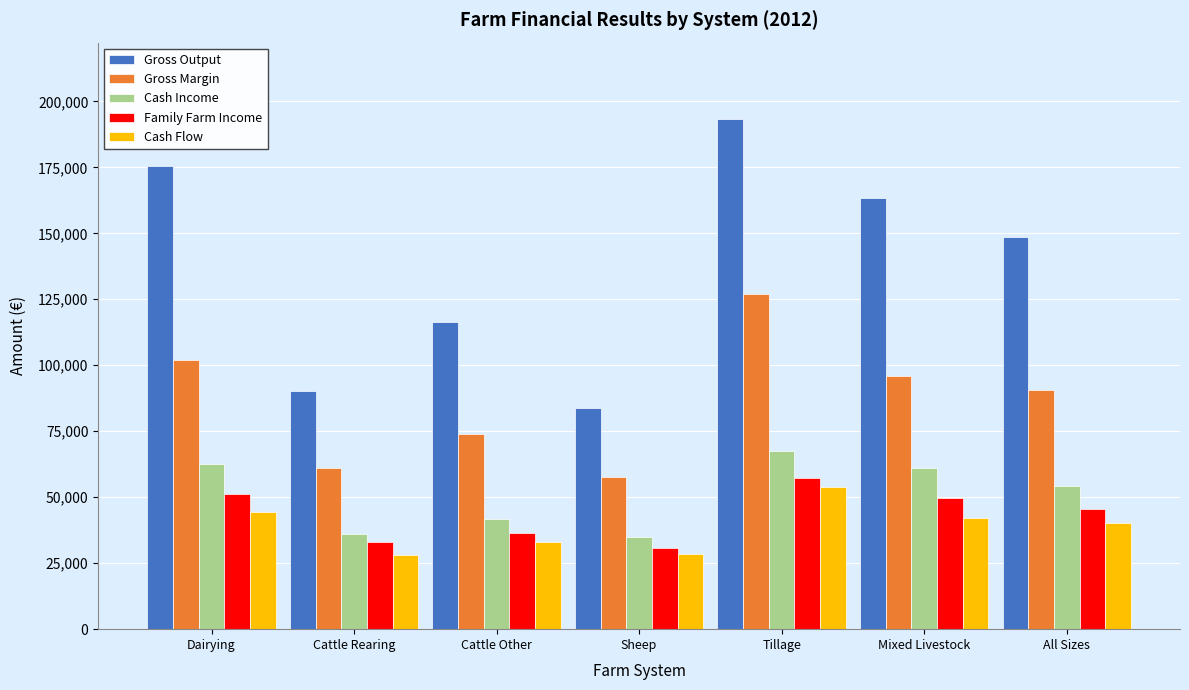

Between Dairying and Cattle Rearing, which series saw the biggest shift?

Gross Output